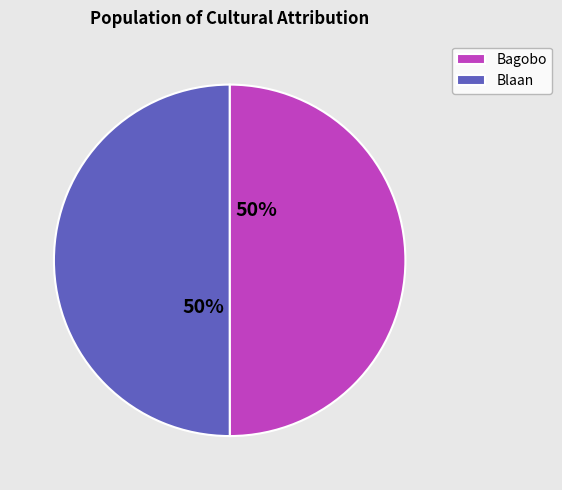

To the nearest percent, what portion does Blaan represent?

50%